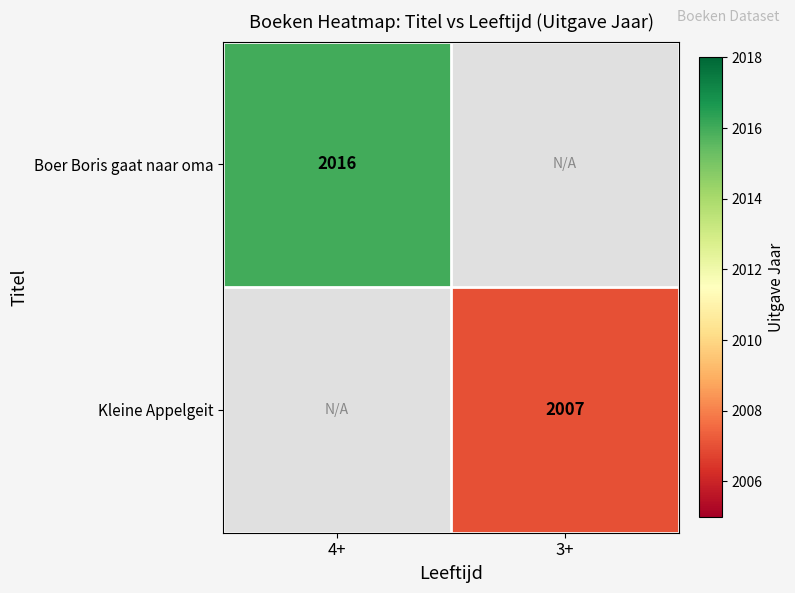

At which category does the chart reach its peak across all series?

4+